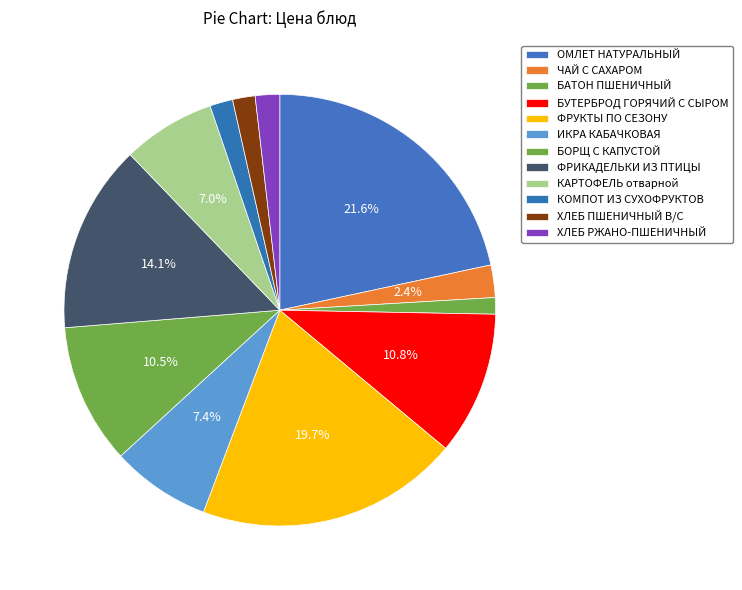

How many slices are in this pie chart?

12